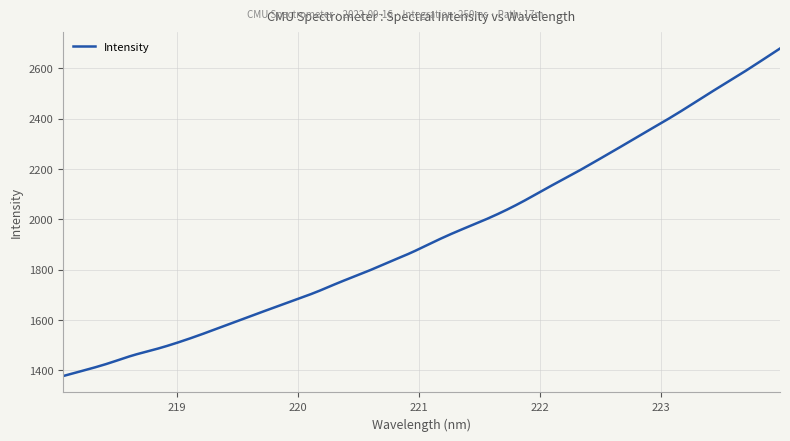

What is the difference between the maximum and minimum values?

1301.6